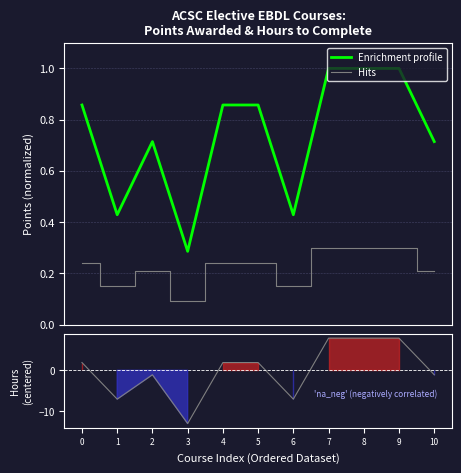

What is the difference between the highest and lowest values at 0?

0.6